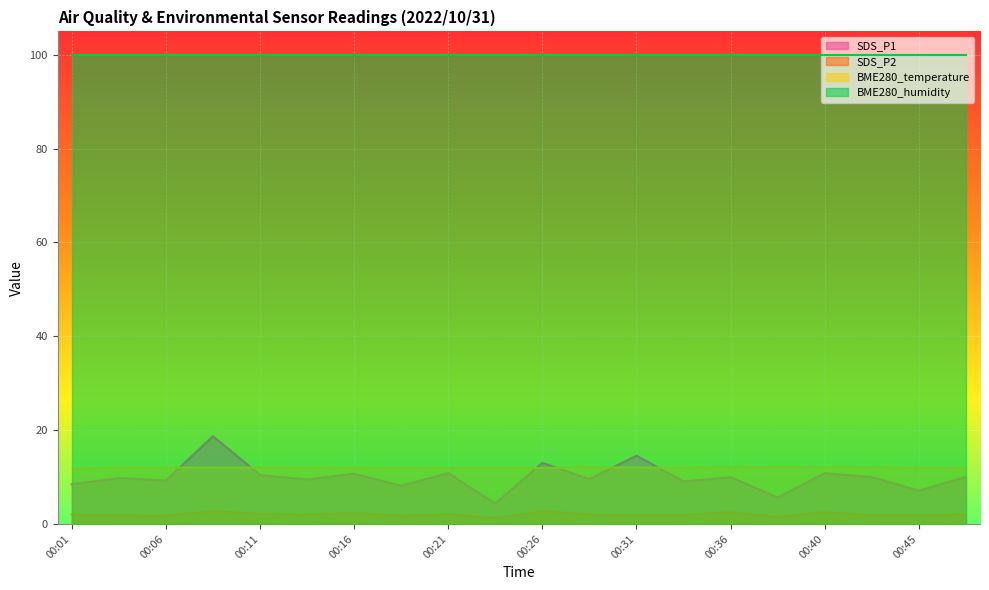

What is the value of the SDS_P2 point at the 5th from the left?

2.2